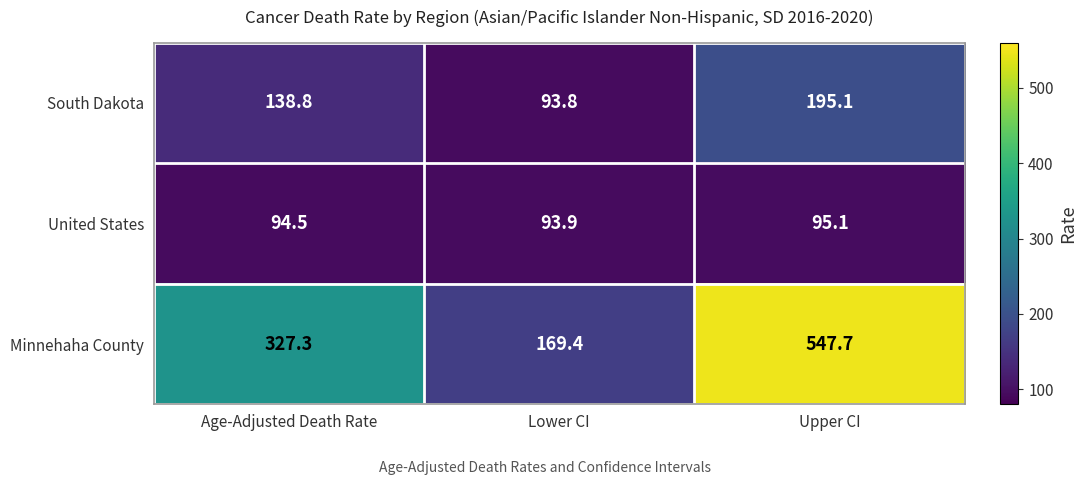

The value of South Dakota at Upper CI is 195.1. True or false?

True